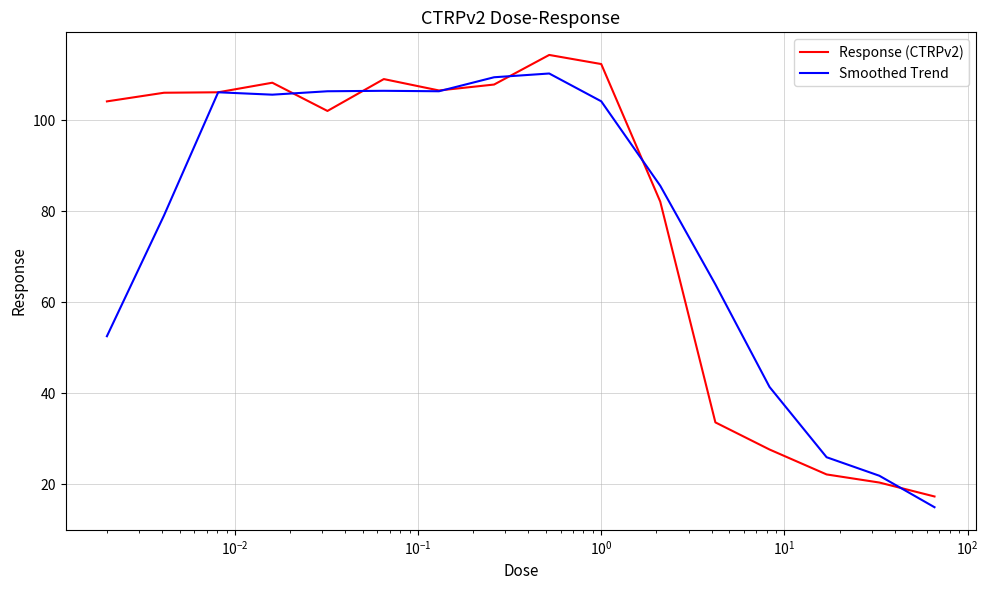

What is the maximum value for Response (CTRPv2)?

114.3